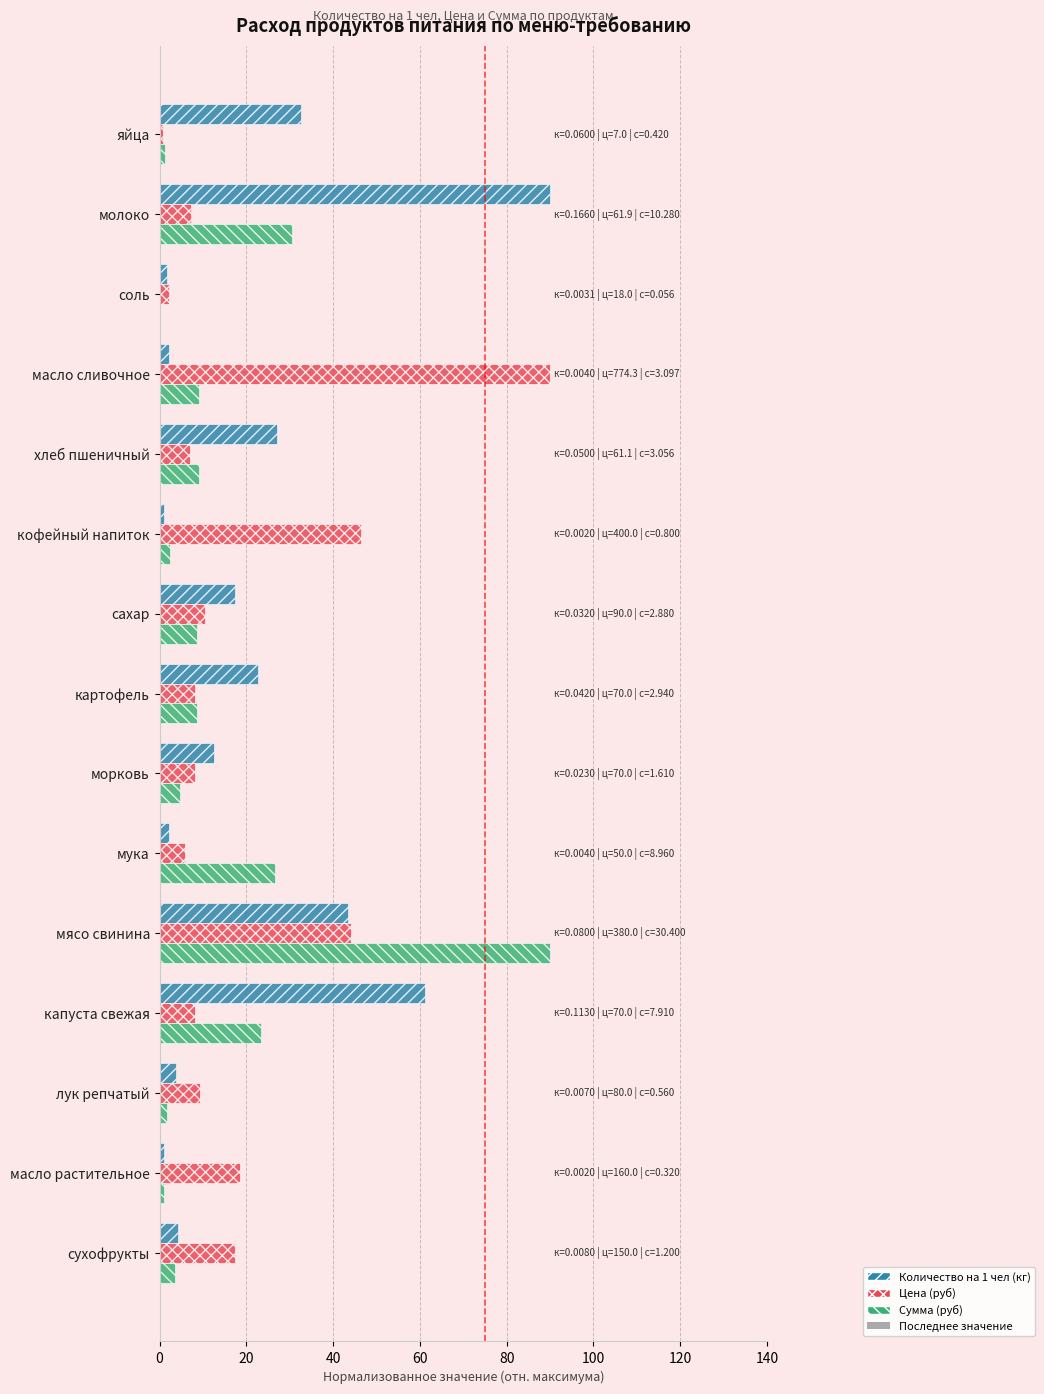

What is the highest value of the Цена (руб) series?

90.0